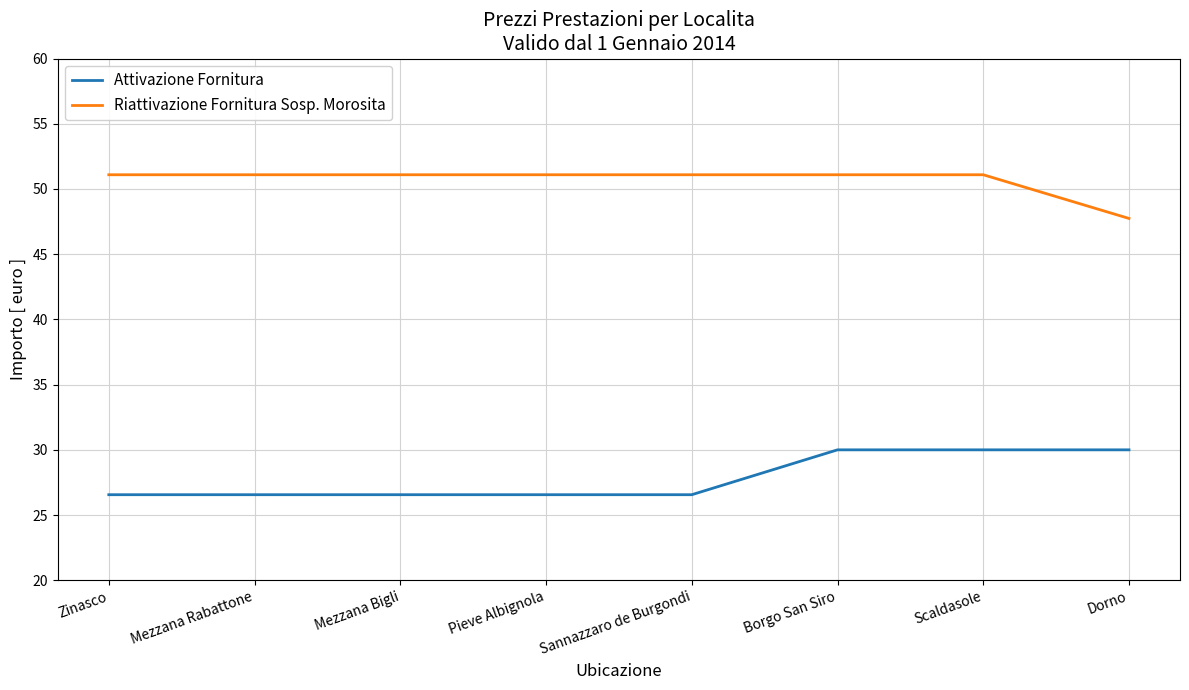

What position from the left is Pieve Albignola?

4